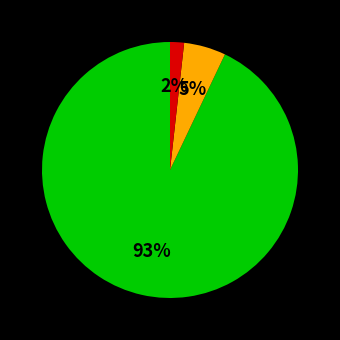

Is there any slice that represents more than half of the pie?

Yes